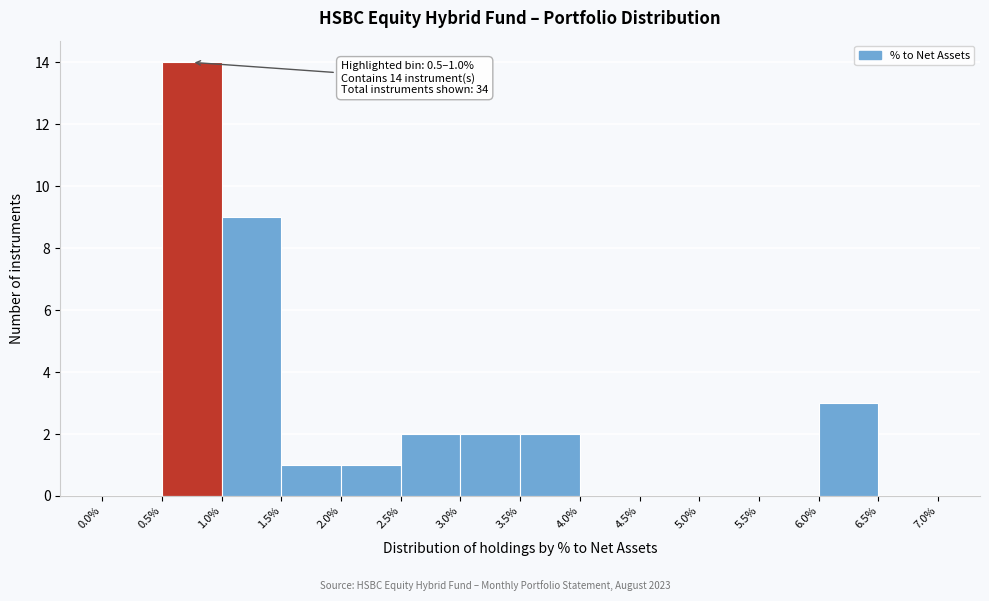

Which range on the x-axis has the tallest bar?

0.5% to 1.0%